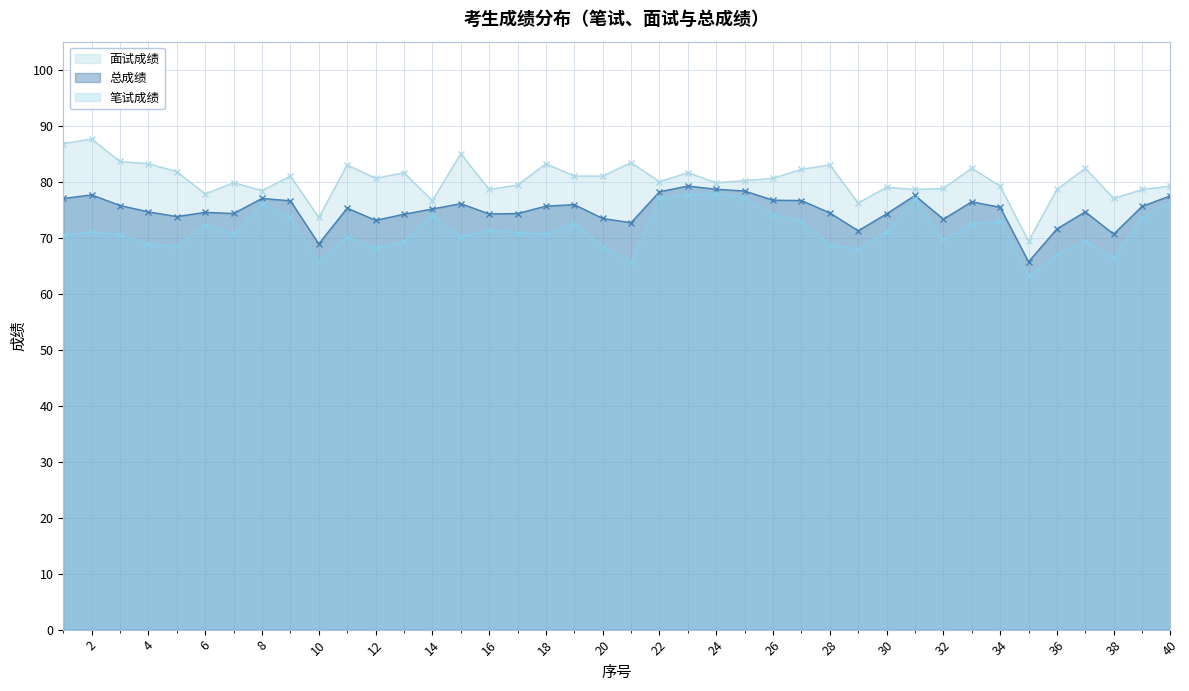

List the series in order of their peak value, lowest first.

笔试成绩, 总成绩, 面试成绩